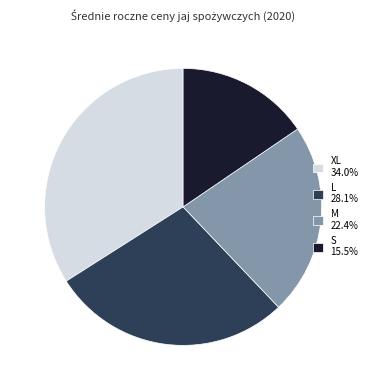

Between S and XL, which is larger?

XL